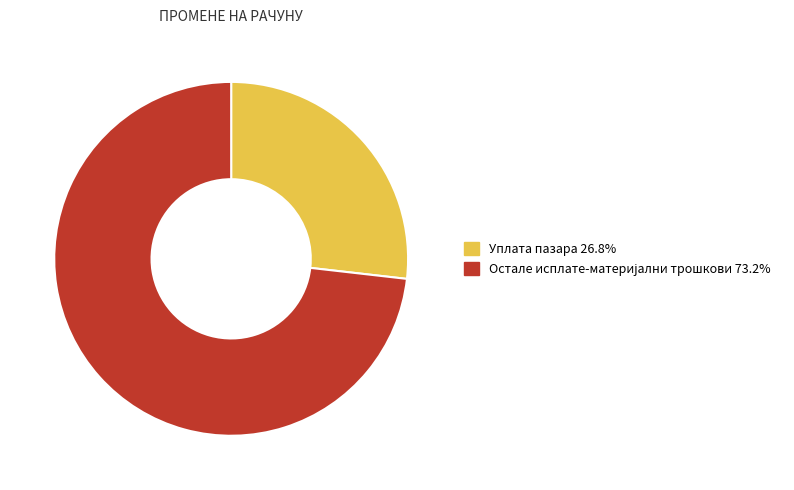

Which category has the smallest portion of the pie?

Уплата пазара